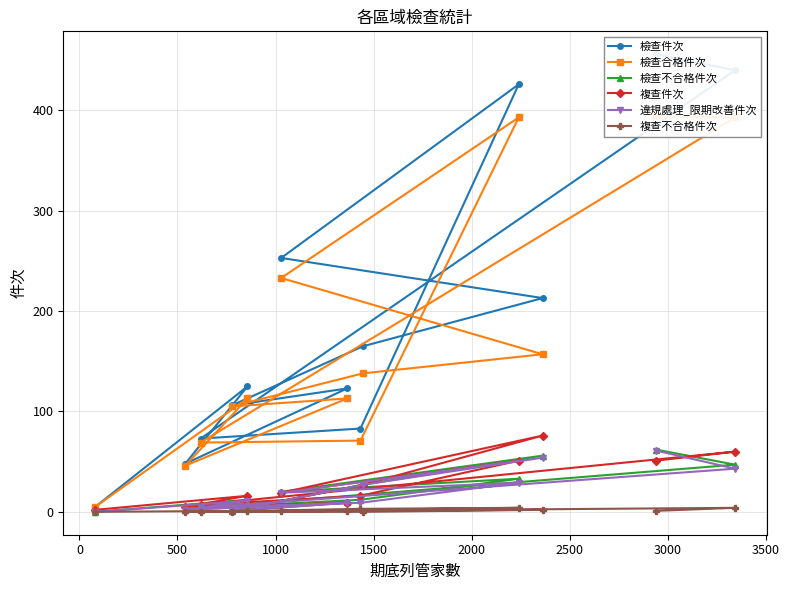

What is the average value of the 違規處理_限期改善件次 series?

21